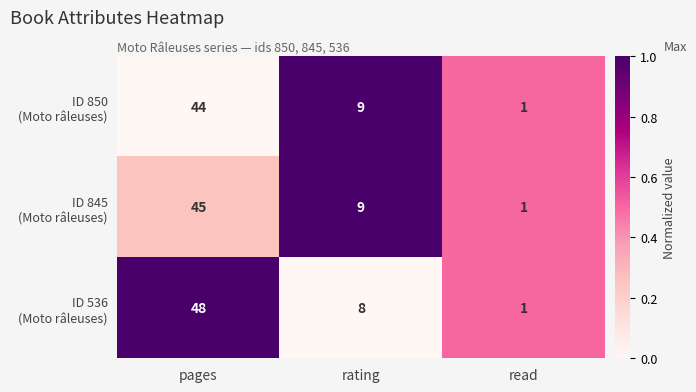

Which label corresponds to the smallest value in the chart?

read